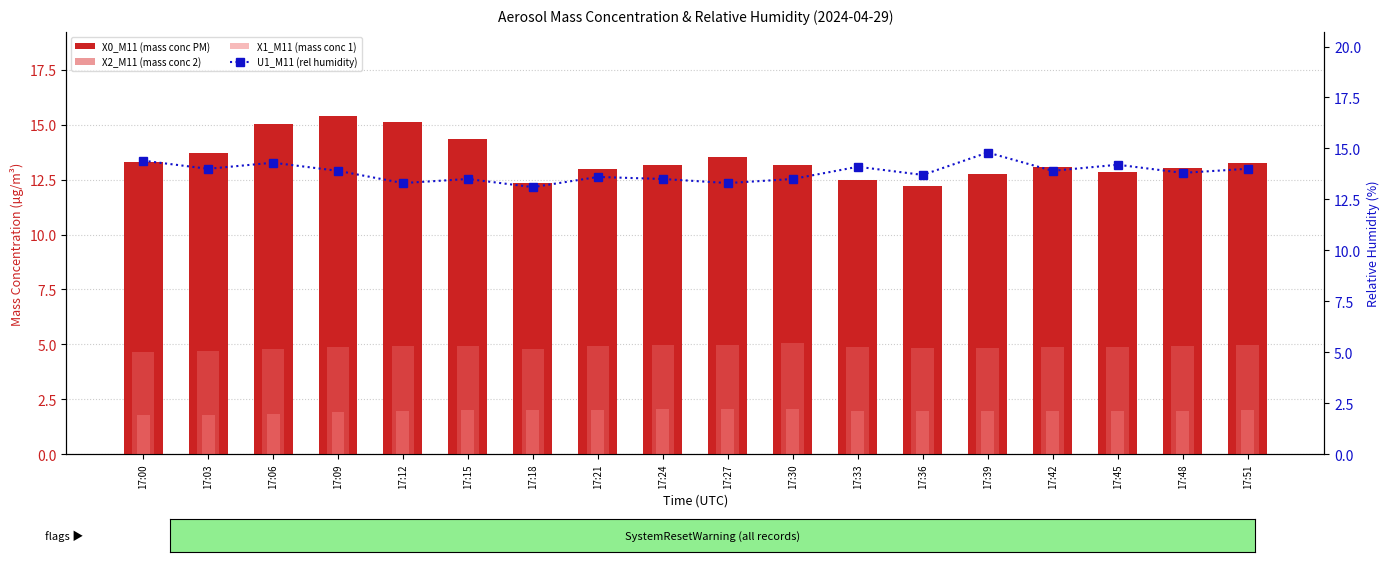

At 17:18, list the series in order from largest to smallest.

U1_M11 (rel humidity), X0_M11 (mass conc PM), X2_M11 (mass conc 2), X1_M11 (mass conc 1)